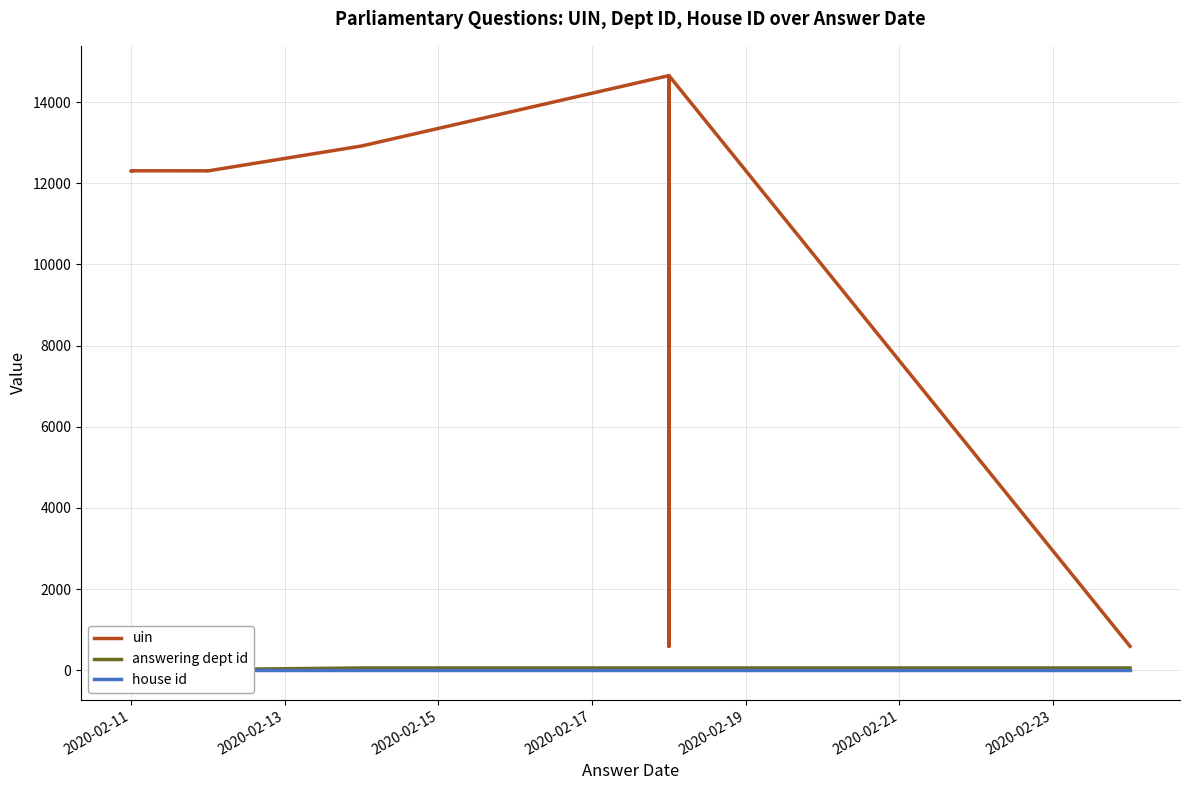

What is the minimum value shown in the chart?

1